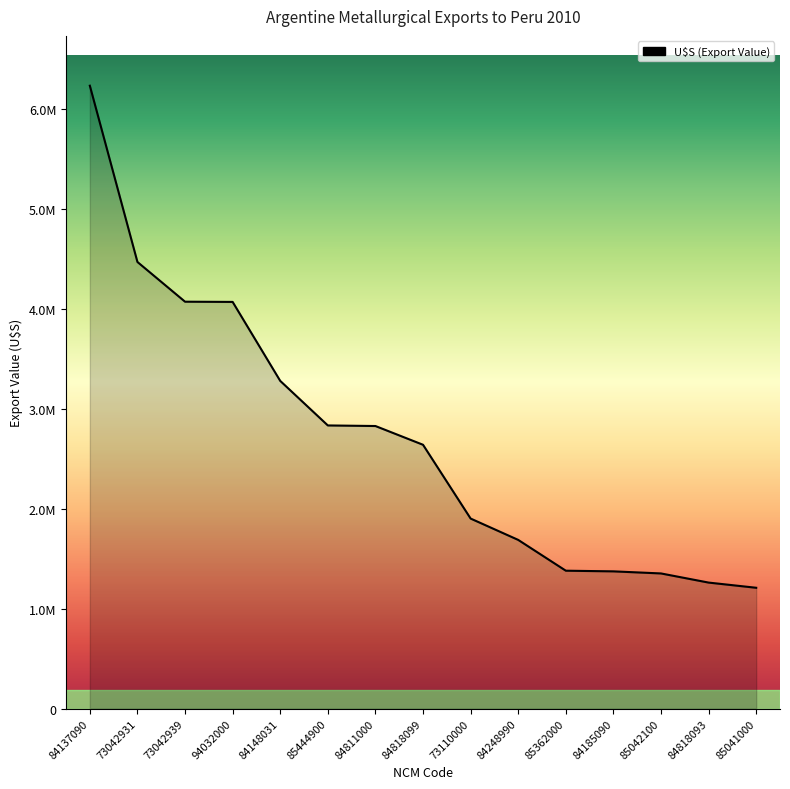

Does the chart have visible grid lines?

No